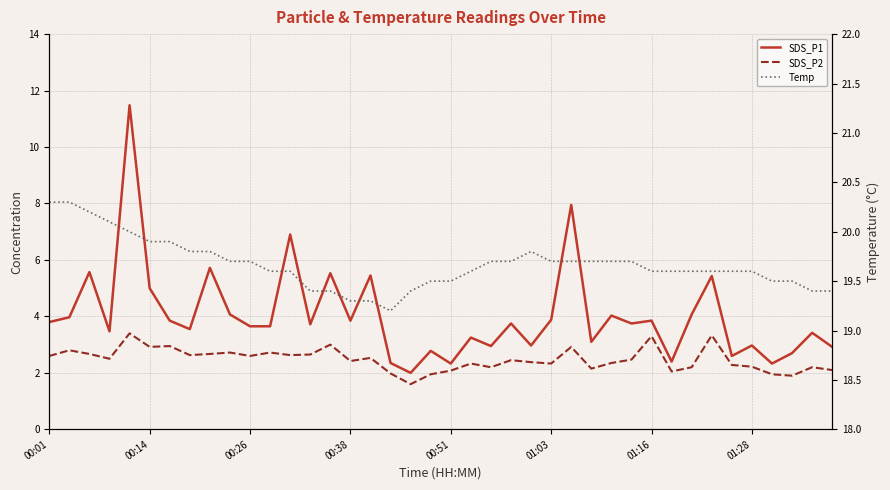

At how many categories does at least one series exceed 11?

40